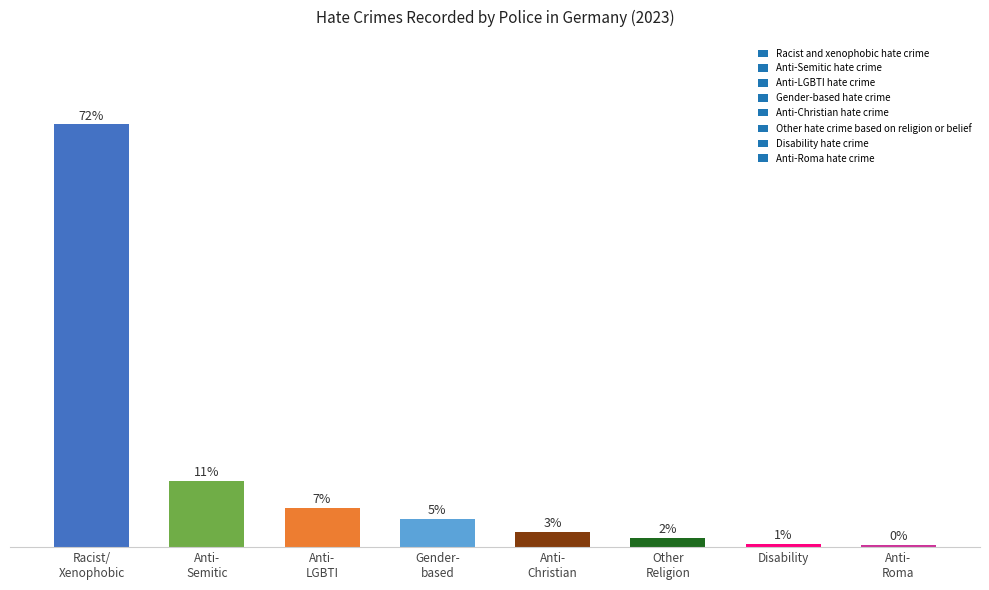

Are the bars horizontal?

No